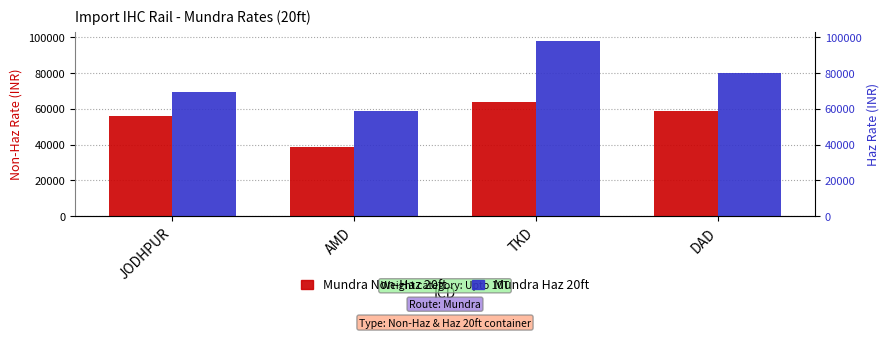

Does the chart contain stacked bars?

No